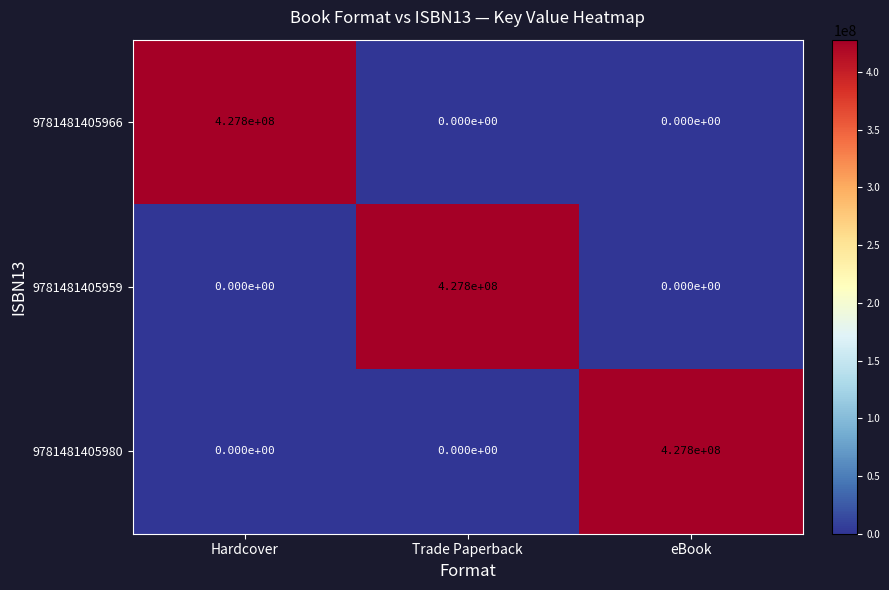

The 9781481405959 series shows 427800000 at Trade Paperback. True or false?

True